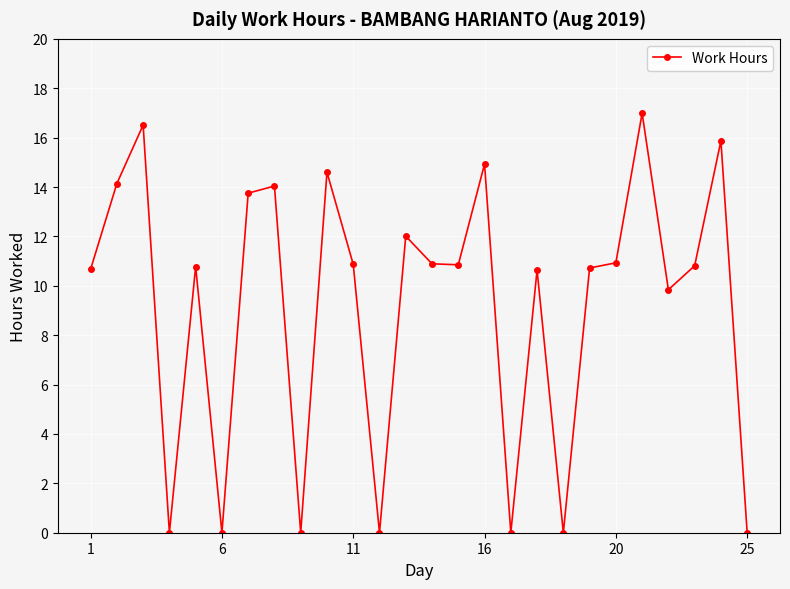

True or false: there are more than 2 points higher than both neighbors.

True